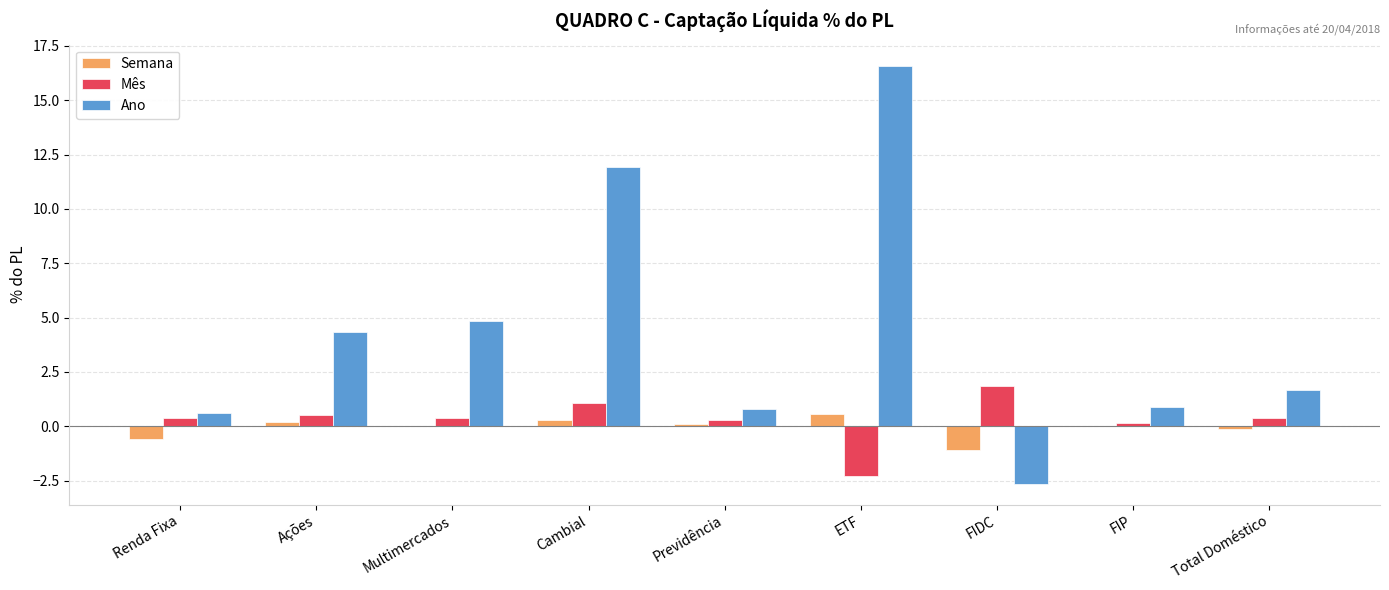

What is the sum of the Mês values at FIP and FIDC?

2.0